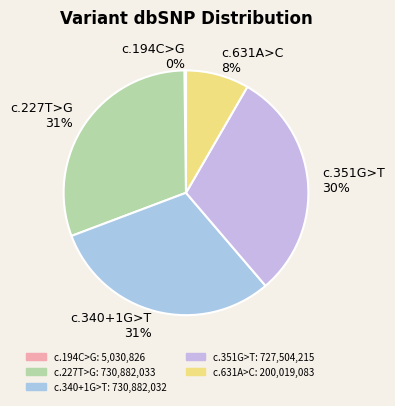

Count the number of slices in the pie.

5